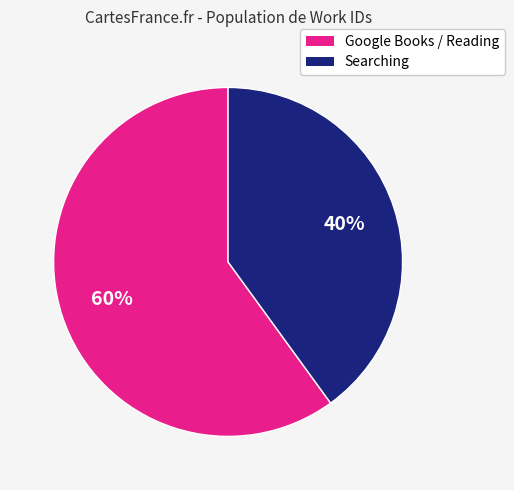

What is the largest slice in the pie chart?

Google Books / Reading